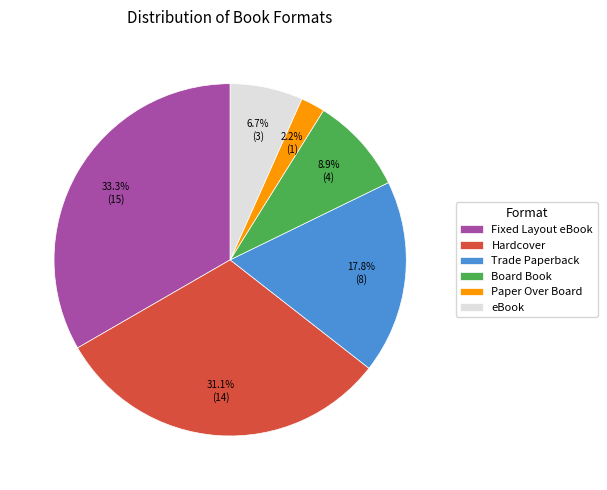

What is the largest slice in the pie chart?

Fixed Layout eBook